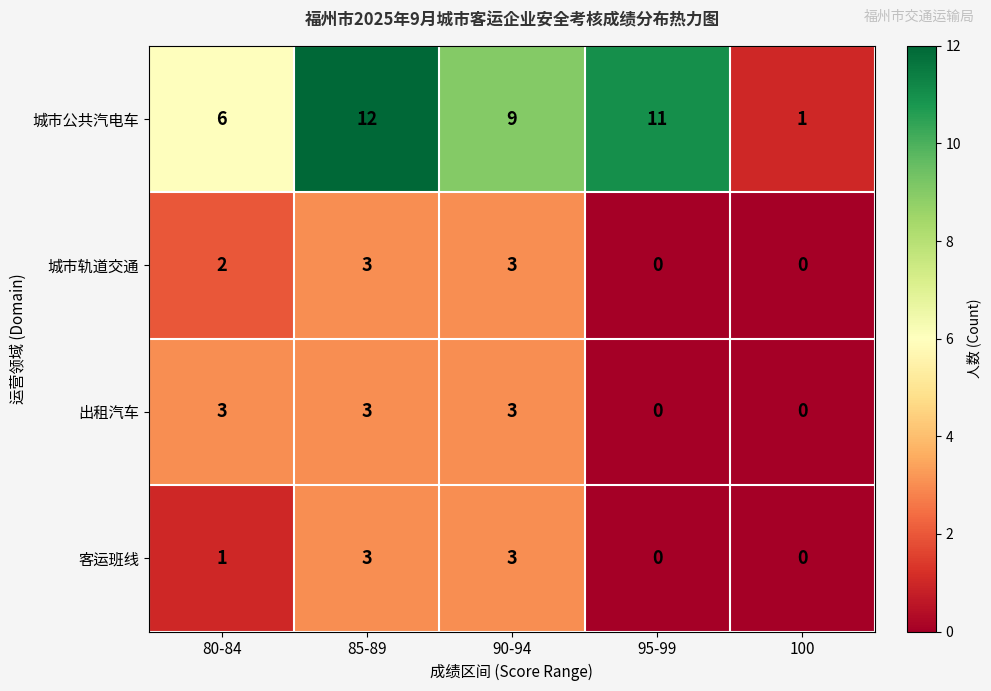

Reading left to right, list all the values displayed in this chart.

城市公共汽电车: 6	12	9	11	1
城市轨道交通: 2	3	3	0	0
出租汽车: 3	3	3	0	0
客运班线: 1	3	3	0	0